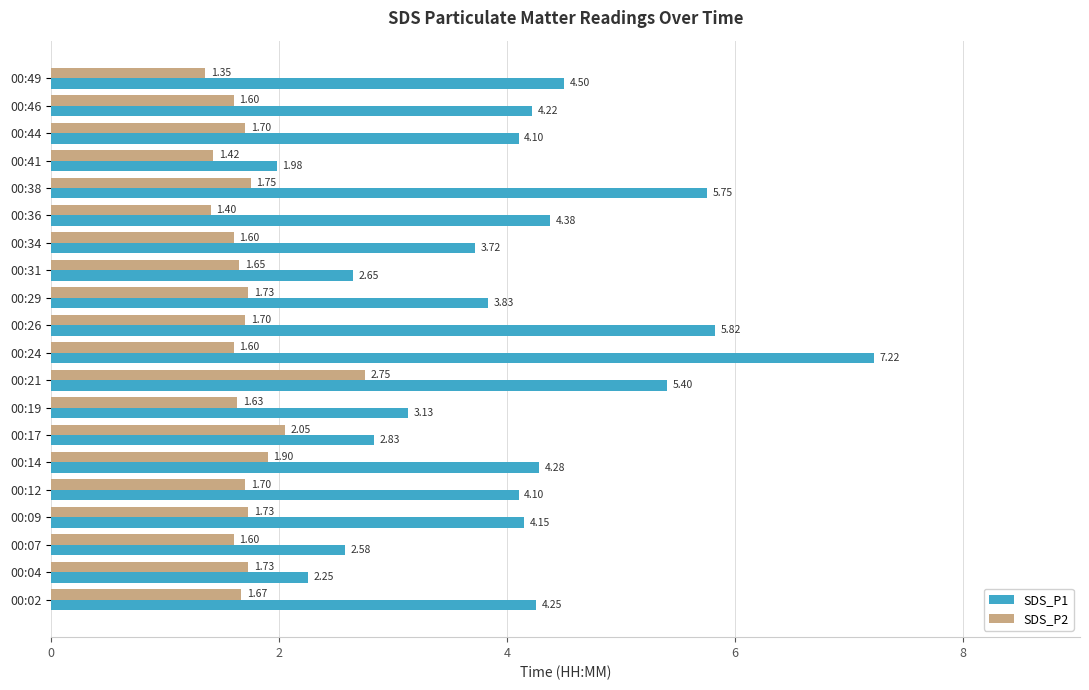

What is the average value of the SDS_P2 series?

1.7